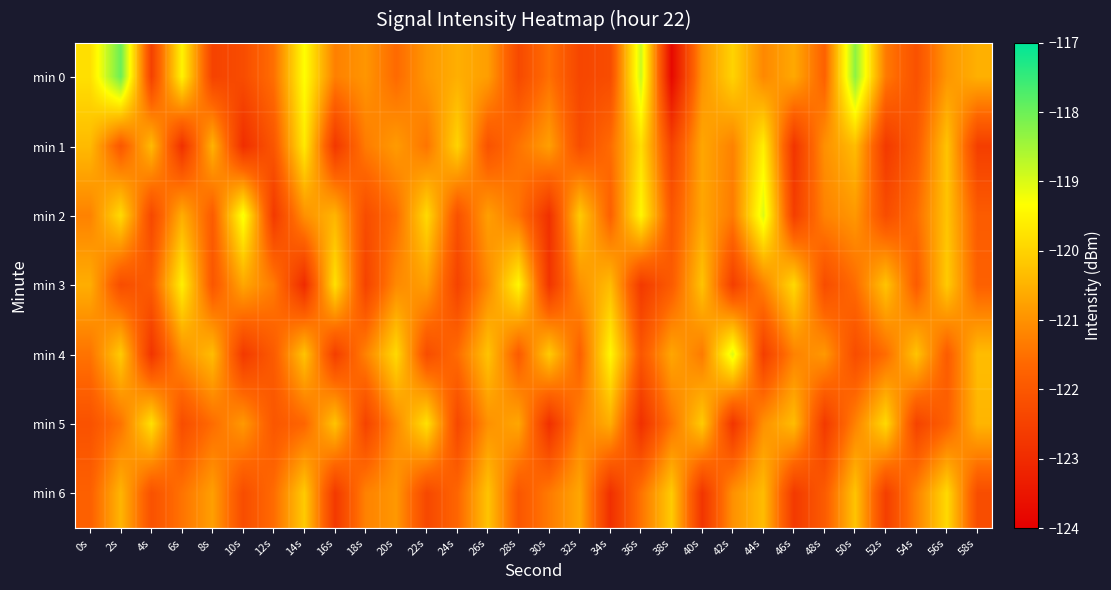

What is the spread (max minus min) of values at 56s?

2.0